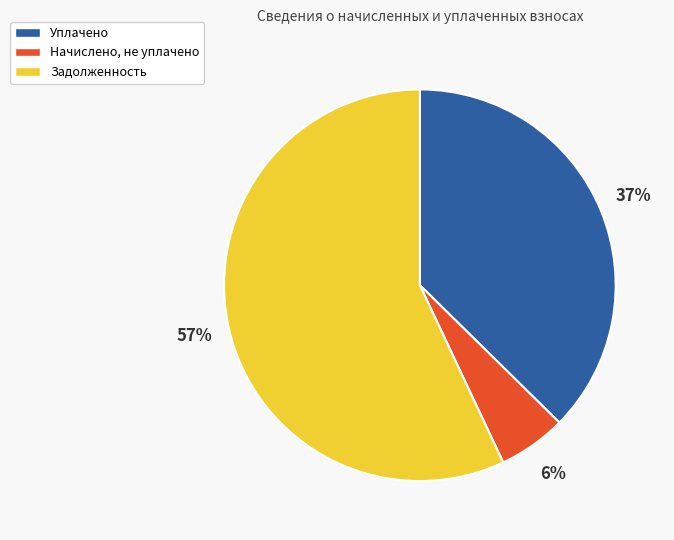

Which category has the biggest portion of the pie?

Задолженность